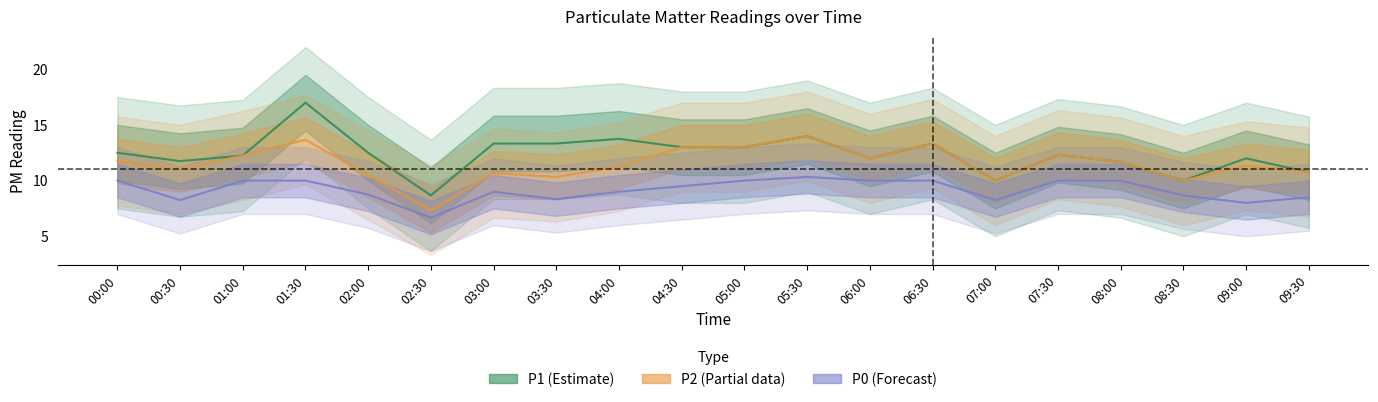

The value of P2 at 06:00 is 7.4. True or false?

False